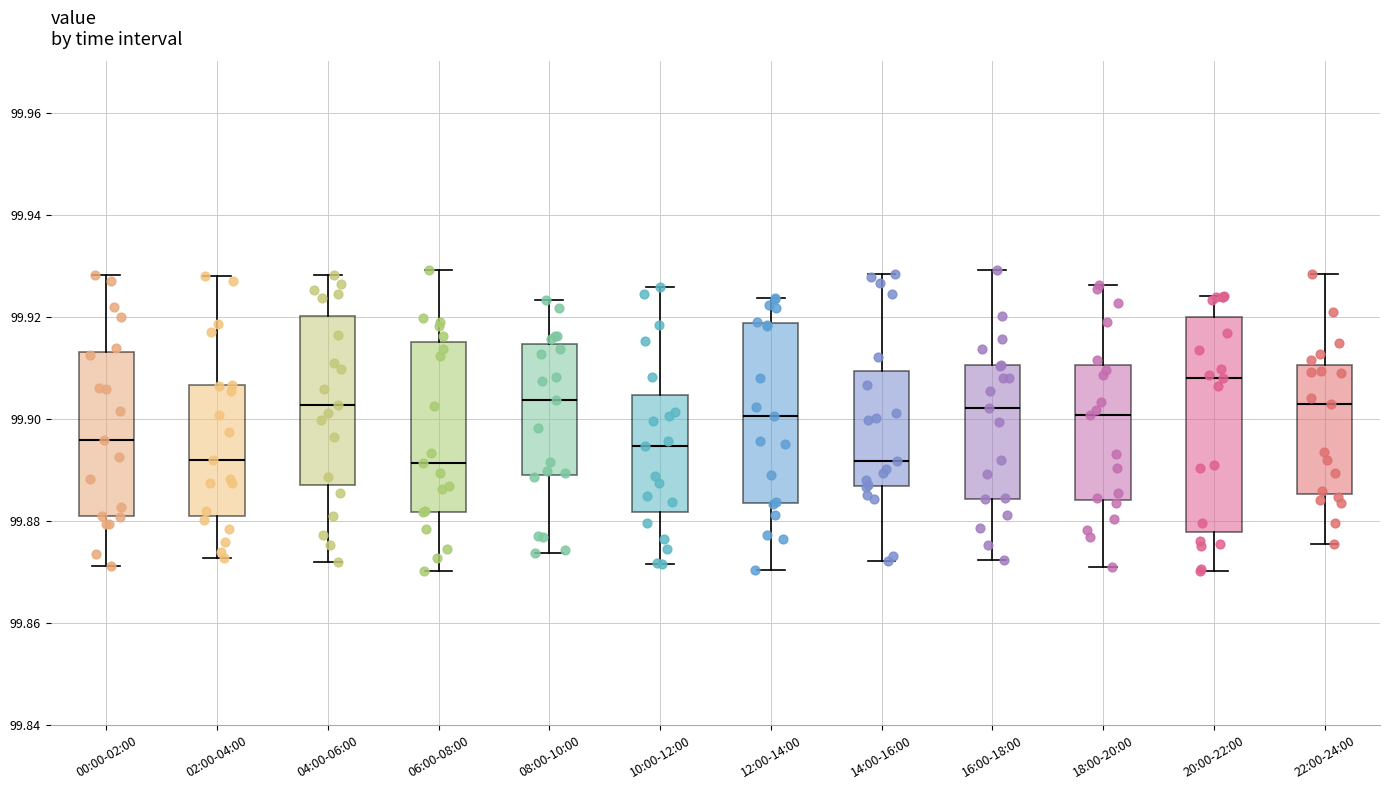

Reading left to right, transcribe this box plot: for each box, give where its median line is, the range the box spans, and where its two whiskers end, as read against the y-axis. The values are not printed on the chart, so give them approximately, as read against the axis.

00:00-02:00: median 99.896, box 99.880 to 99.914, whiskers 99.872 to 99.928
02:00-04:00: median 99.892, box 99.882 to 99.906, whiskers 99.872 to 99.928
04:00-06:00: median 99.902, box 99.888 to 99.920, whiskers 99.872 to 99.928
06:00-08:00: median 99.892, box 99.882 to 99.916, whiskers 99.870 to 99.930
08:00-10:00: median 99.904, box 99.890 to 99.914, whiskers 99.874 to 99.924
10:00-12:00: median 99.894, box 99.882 to 99.904, whiskers 99.872 to 99.926
12:00-14:00: median 99.900, box 99.884 to 99.918, whiskers 99.870 to 99.924
14:00-16:00: median 99.892, box 99.886 to 99.910, whiskers 99.872 to 99.928
16:00-18:00: median 99.902, box 99.884 to 99.910, whiskers 99.872 to 99.930
18:00-20:00: median 99.900, box 99.884 to 99.910, whiskers 99.870 to 99.926
20:00-22:00: median 99.908, box 99.878 to 99.920, whiskers 99.870 to 99.924
22:00-24:00: median 99.902, box 99.886 to 99.910, whiskers 99.876 to 99.928